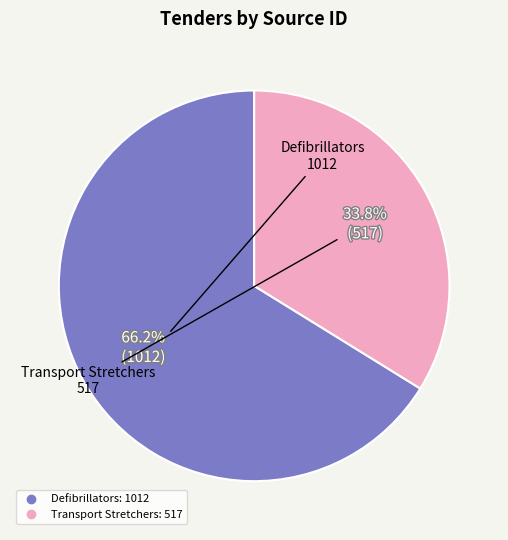

What is the ratio of the value at Defibrillators to the value at Transport Stretchers?

2.0